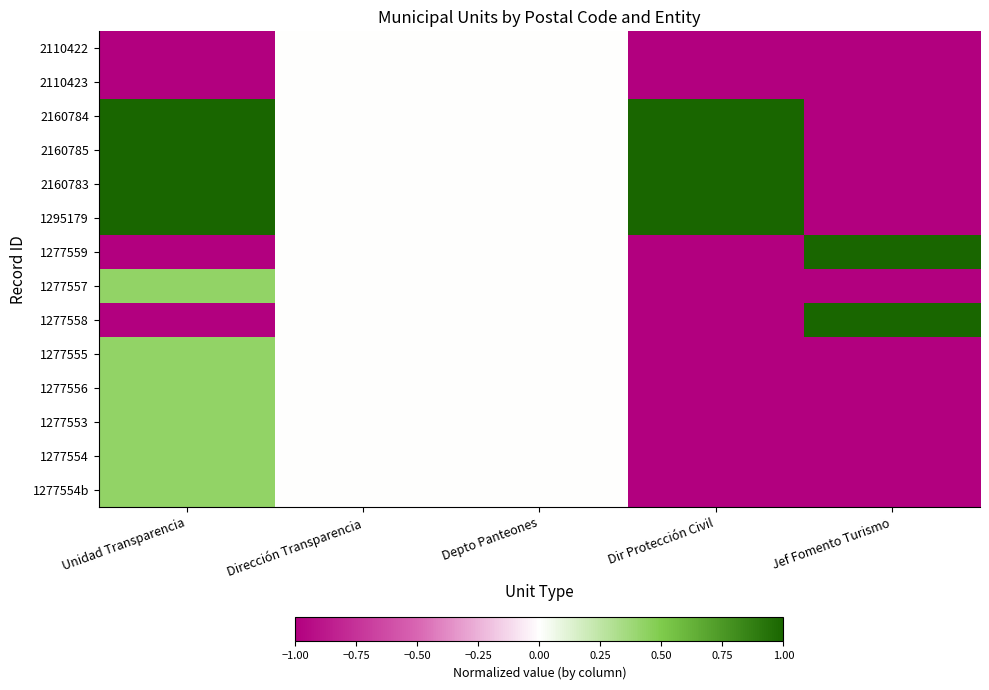

What is the difference between the highest and lowest values at Jef Fomento Turismo?

2.0